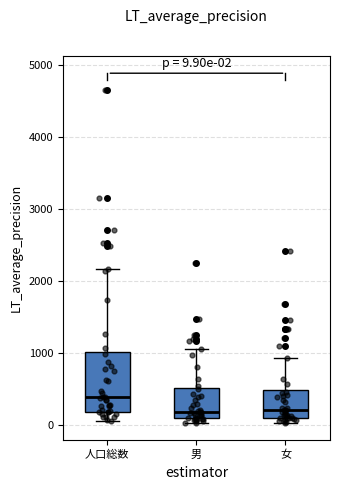

Comparing the boxes themselves (not the whiskers), which one is the tallest?

人口総数